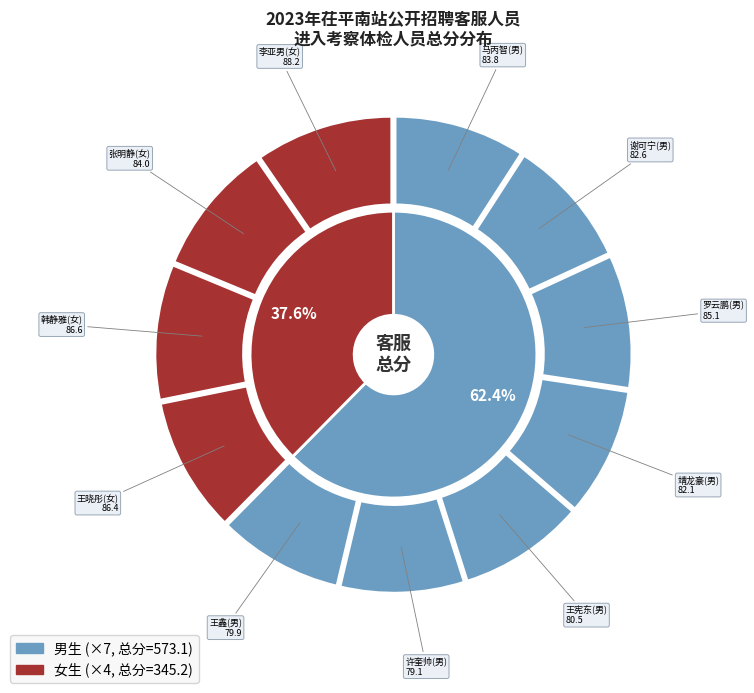

To the nearest percent, what is the combined percentage of 韩静雅(女) and 李亚男(女)?

19%